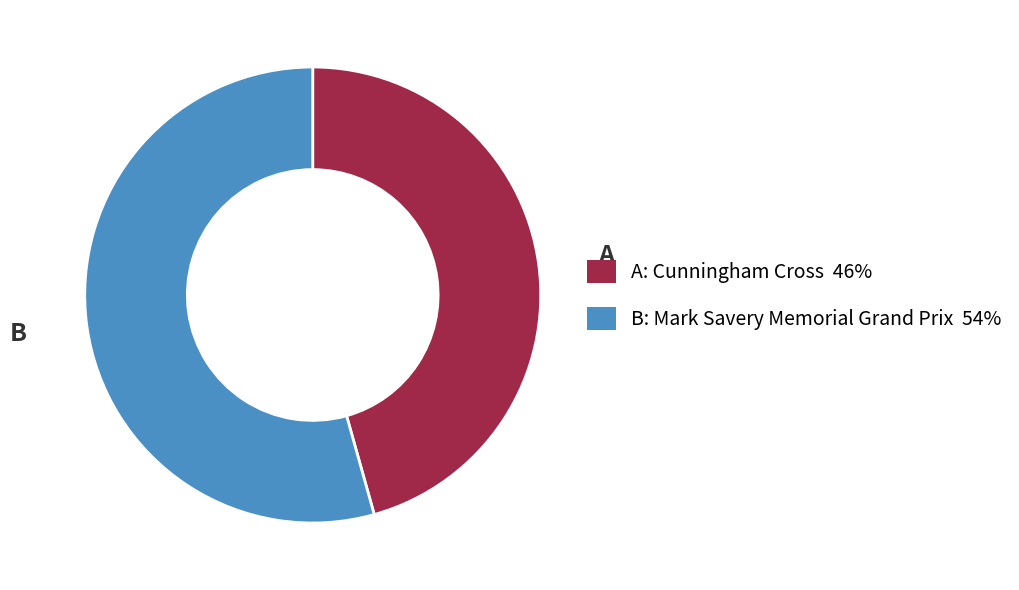

Does any single category account for the majority?

Yes